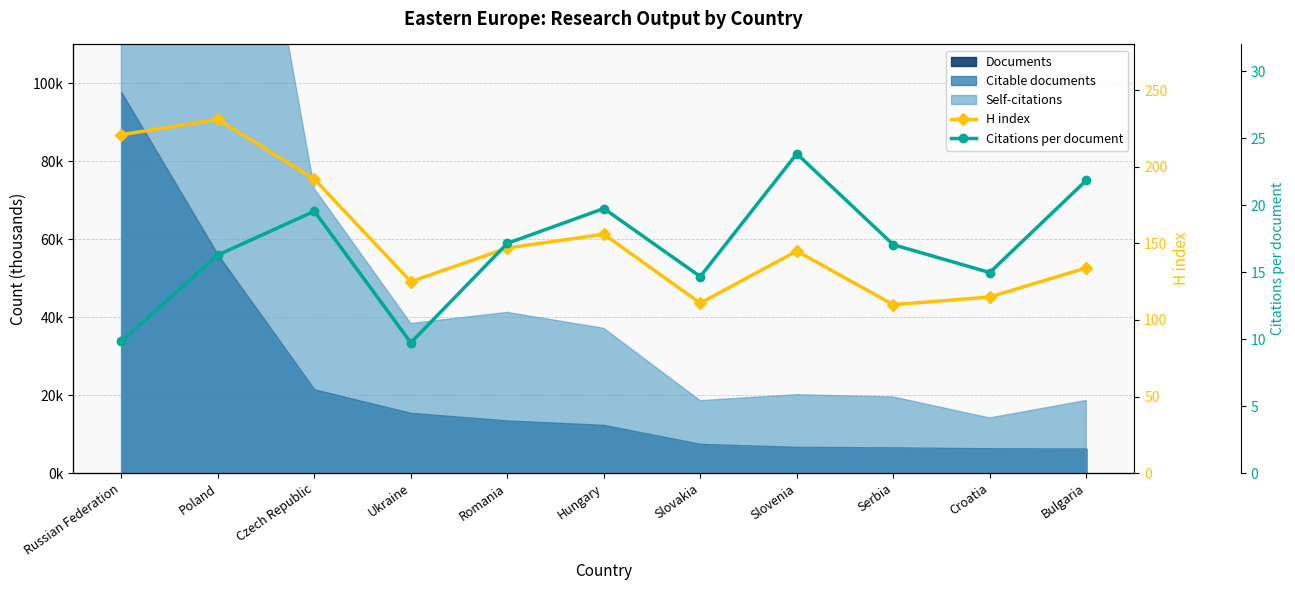

The value of H index at Poland is 231.0. True or false?

True